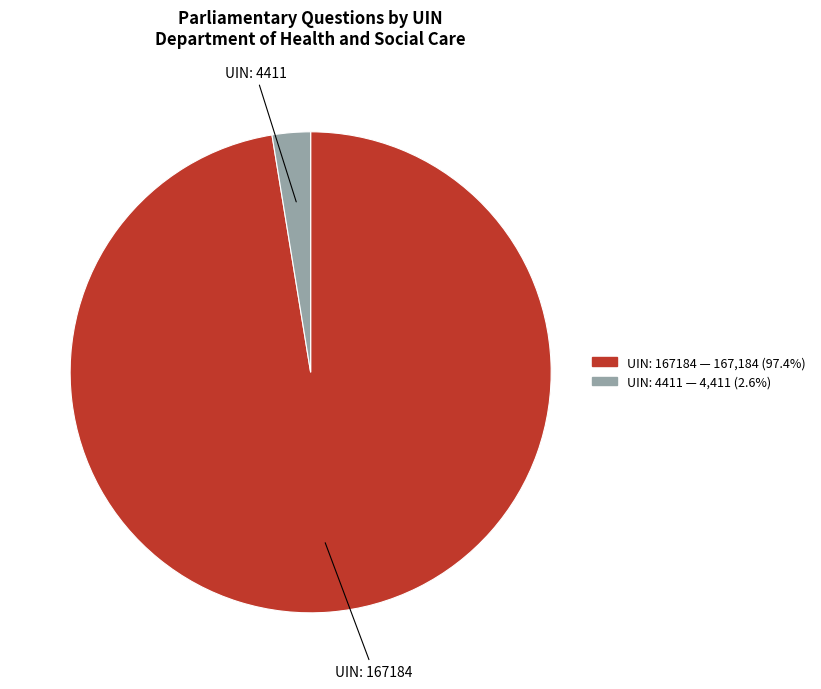

Is there any slice that represents more than half of the pie?

Yes